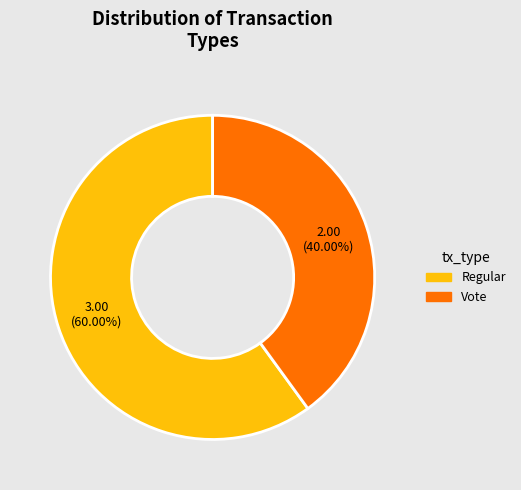

Rank the categories by value from lowest to highest.

Vote, Regular